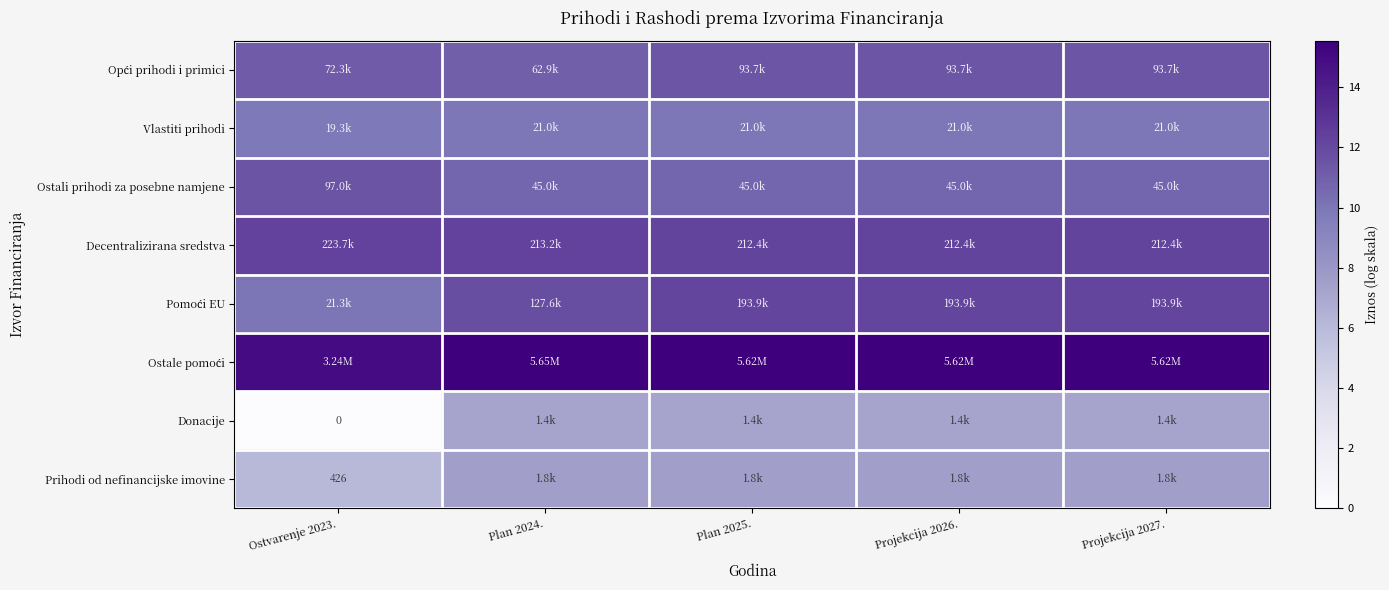

What is the difference between the maximum and minimum values in the Ostale pomoći series?

0.6